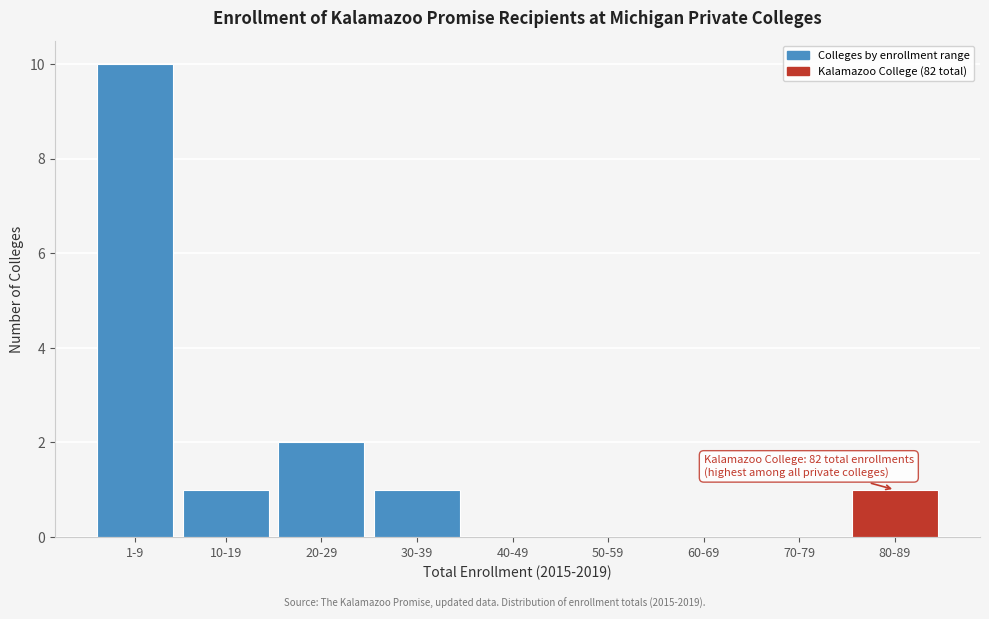

Reading left to right, extract all data points from this chart.

1-9=10	10-19=1	20-29=2	30-39=1	40-49=0	50-59=0	60-69=0	70-79=0	80-89=1